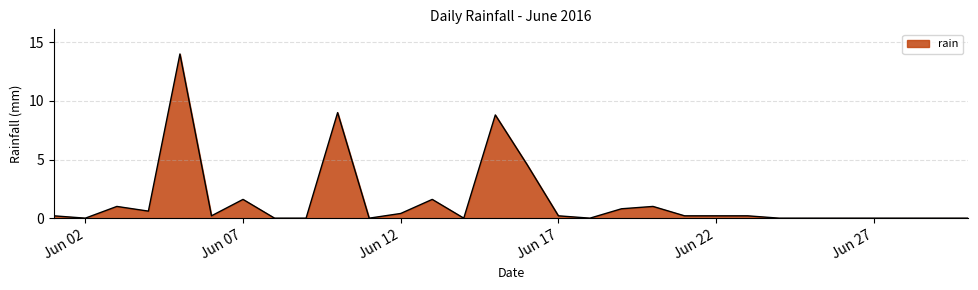

What is the maximum value shown in the chart?

14.0